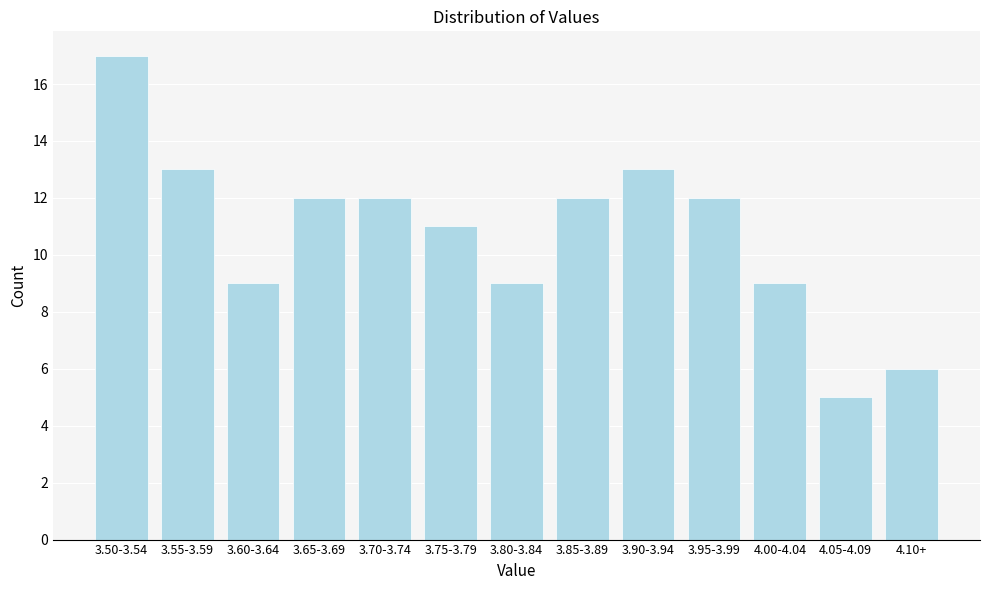

Reading left to right, what are all the values shown in this chart?

3.50-3.54=17	3.55-3.59=13	3.60-3.64=9	3.65-3.69=12	3.70-3.74=12	3.75-3.79=11	3.80-3.84=9	3.85-3.89=12	3.90-3.94=13	3.95-3.99=12	4.00-4.04=9	4.05-4.09=5	4.10+=6